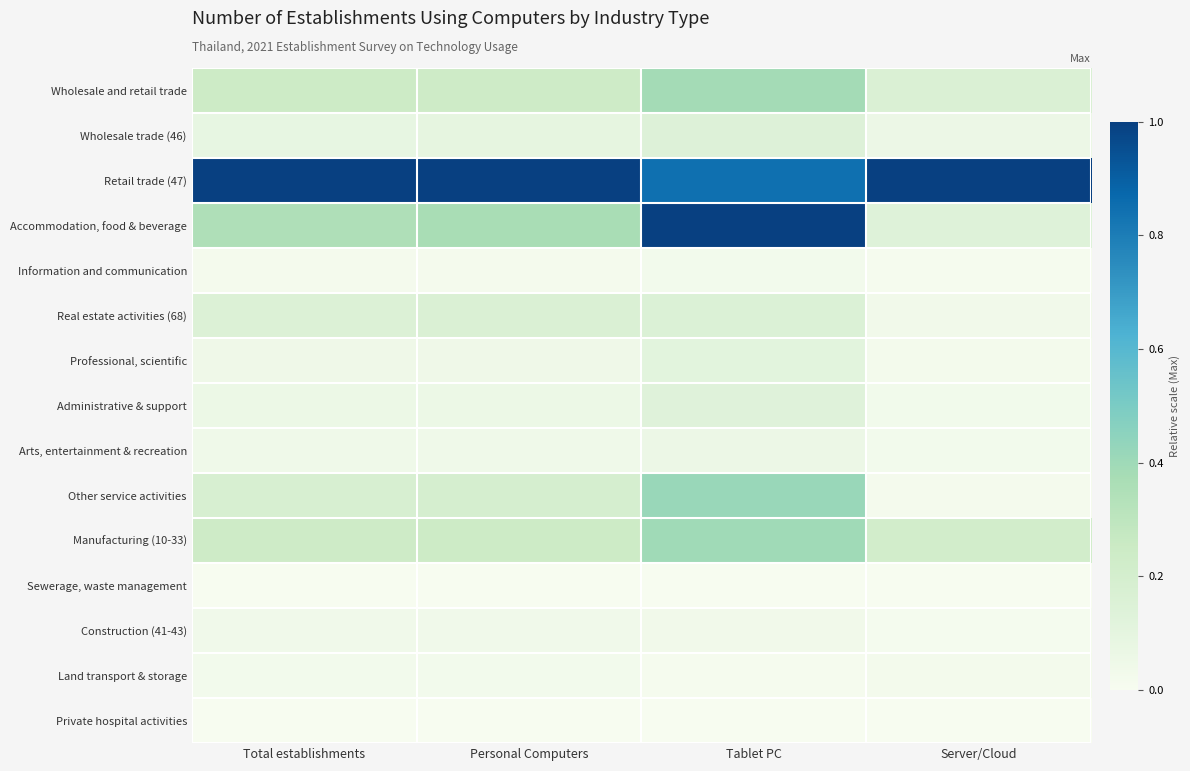

Which has a higher value, Server/Cloud or Personal Computers?

Personal Computers